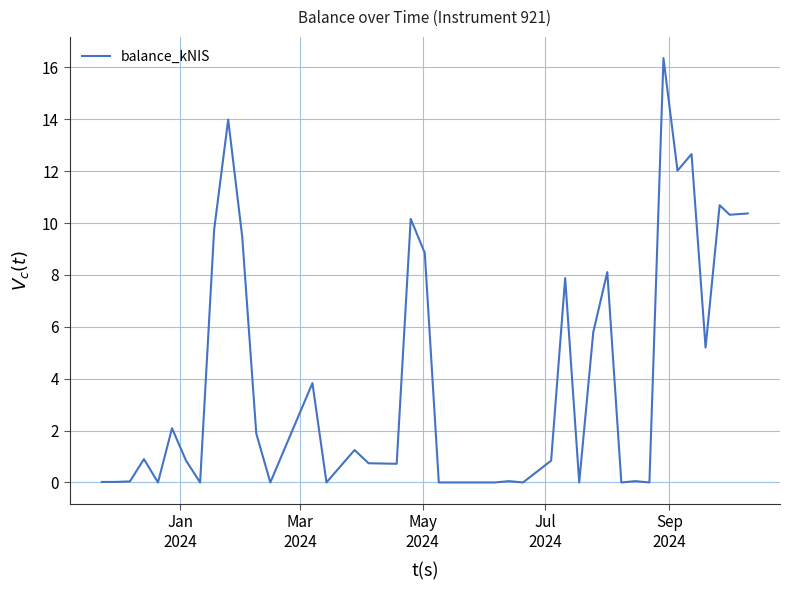

What is the difference between the maximum and minimum values?

16.4